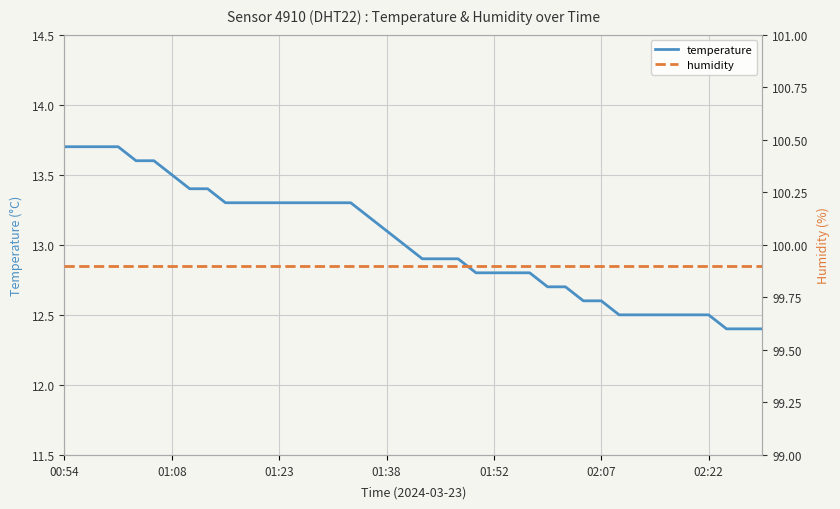

Read the temperature value at 31.

12.5